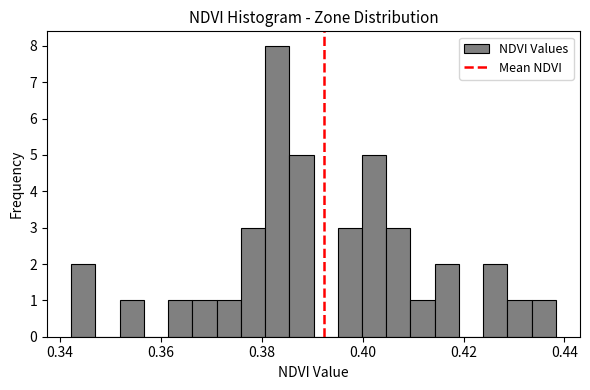

Read against the x-axis, roughly where is the centre of the tallest bar?

0.384